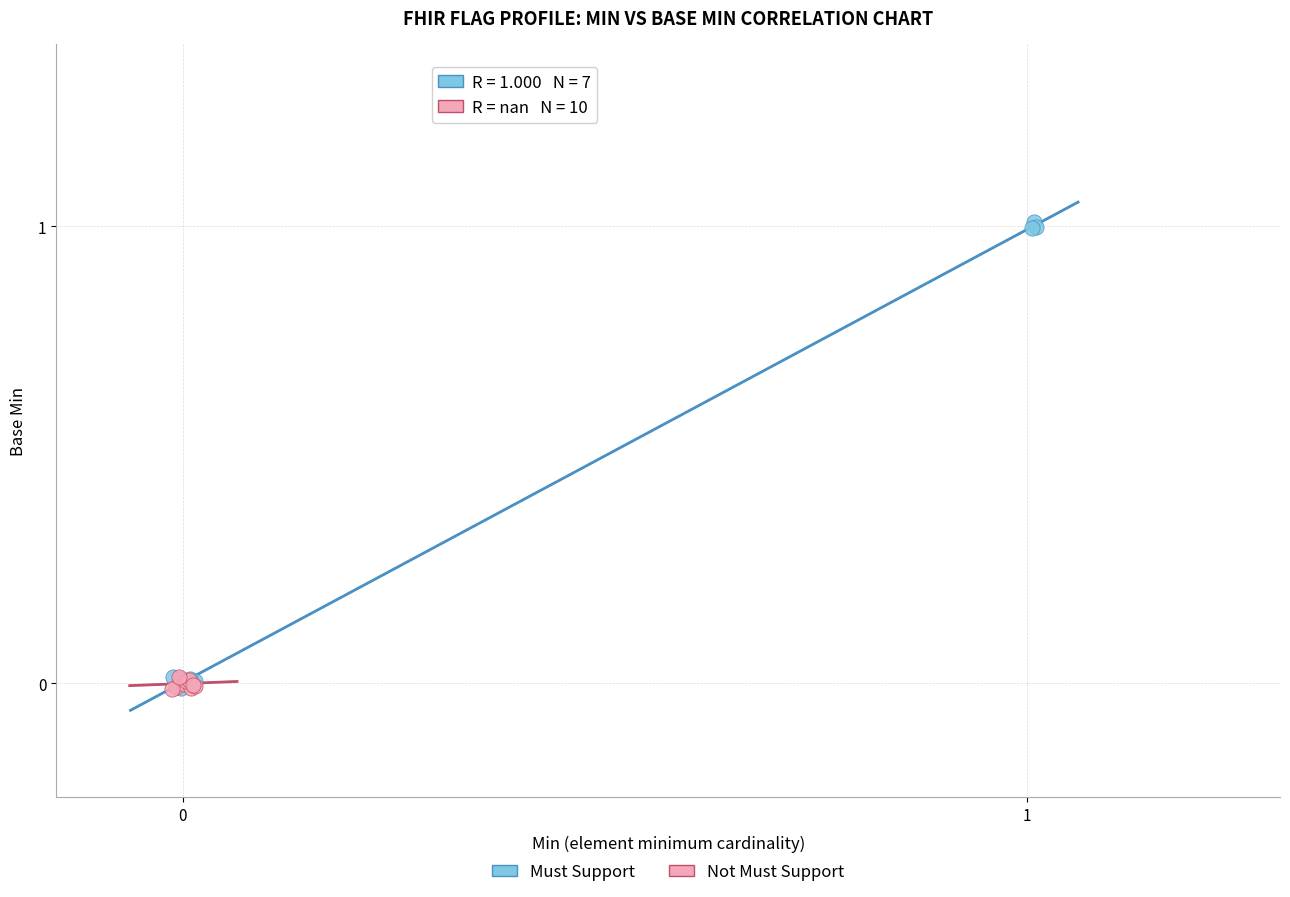

Which series has the largest Y range (max minus min)?

Must Support